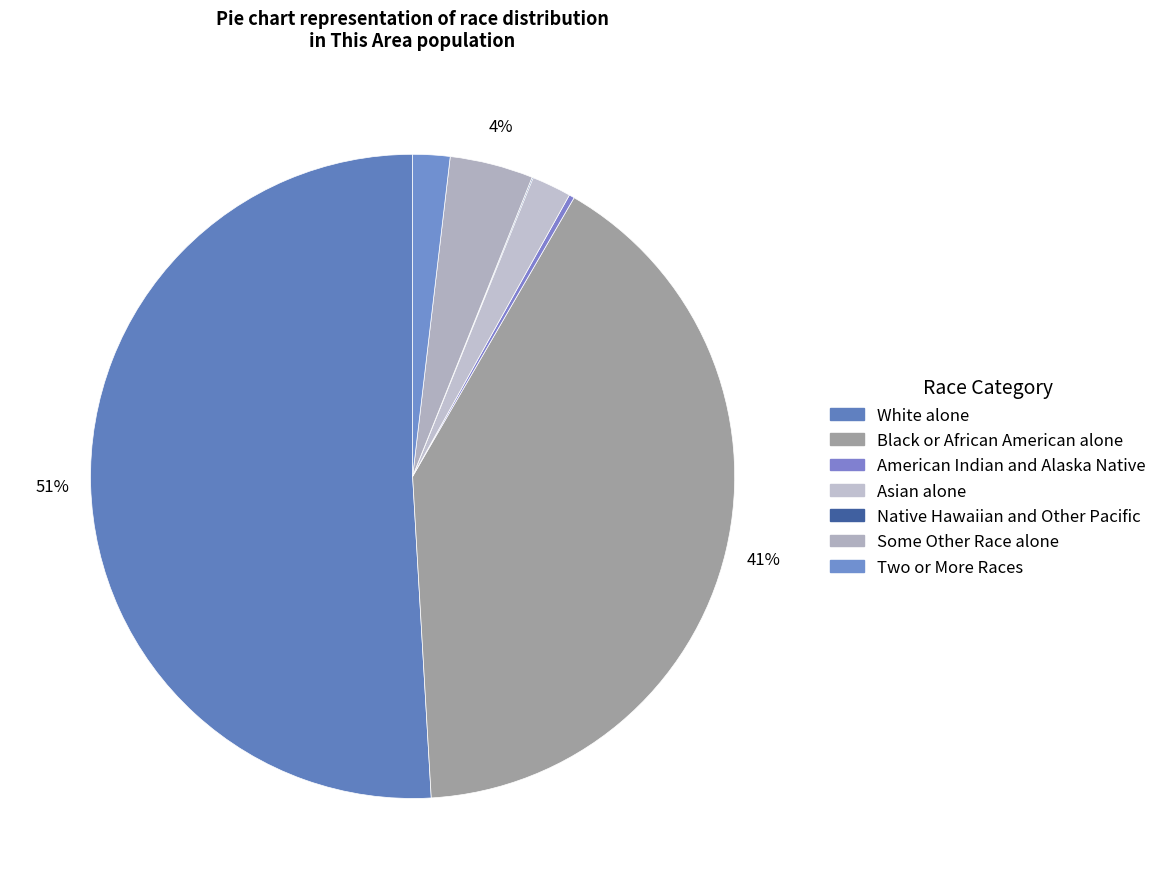

Is there a majority slice in this chart?

Yes